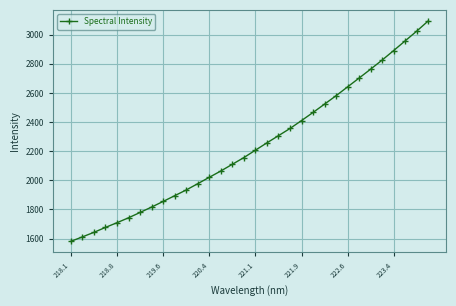

What is the difference between the maximum and minimum values?

1512.6